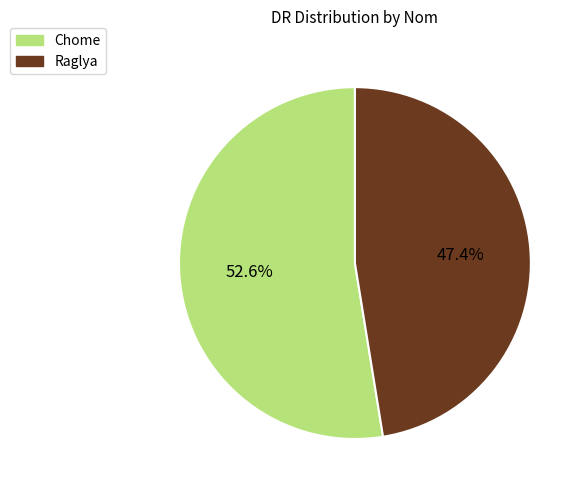

To the nearest percent, what portion does Raglya represent?

47%